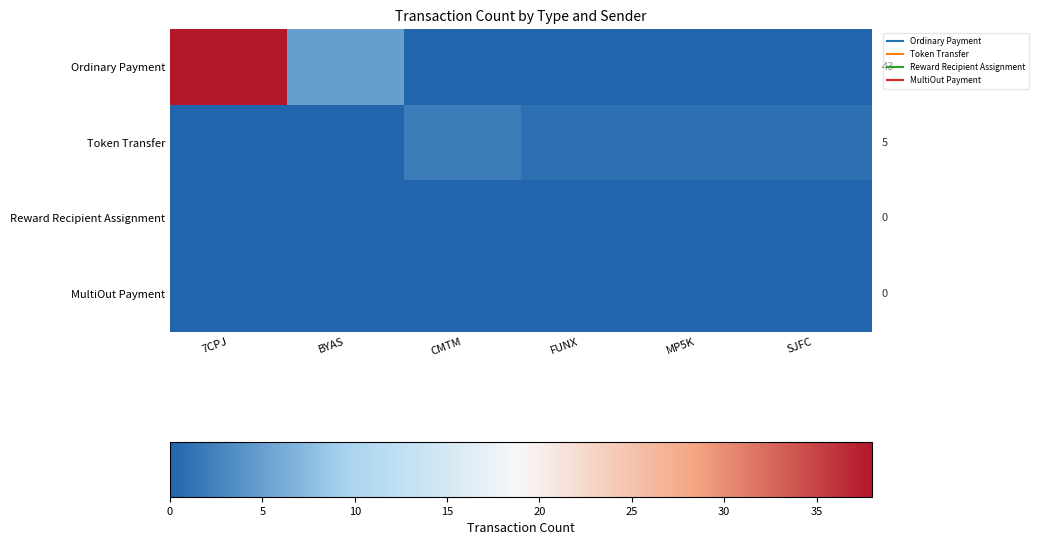

At which category is the sum across all series the highest?

7CPJ